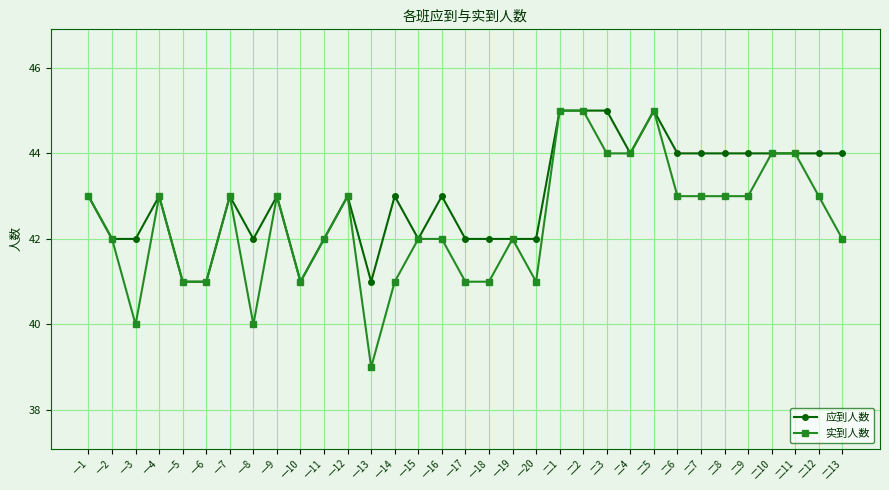

What is the highest value of the 应到人数 series?

45